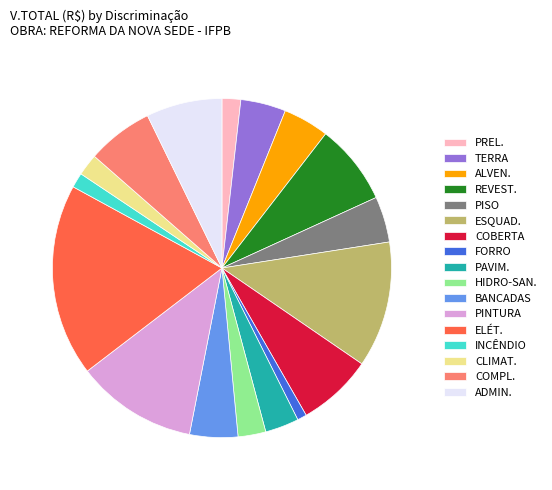

Which category has the biggest portion of the pie?

ELÉT.